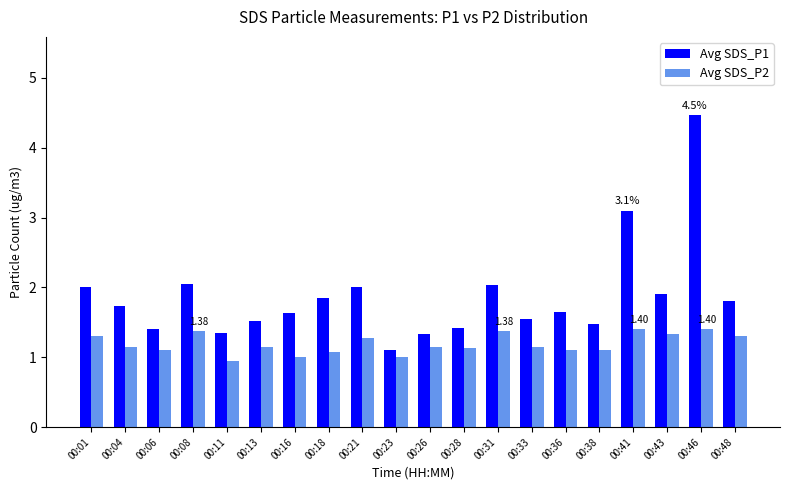

At how many categories does at least one series exceed 3?

2